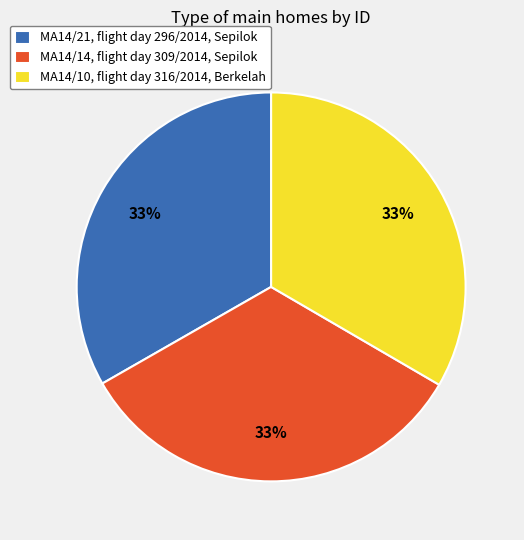

Do MA14/10, flight day 316/2014, Berkelah and MA14/14, flight day 309/2014, Sepilok together represent more than half of the pie?

Yes